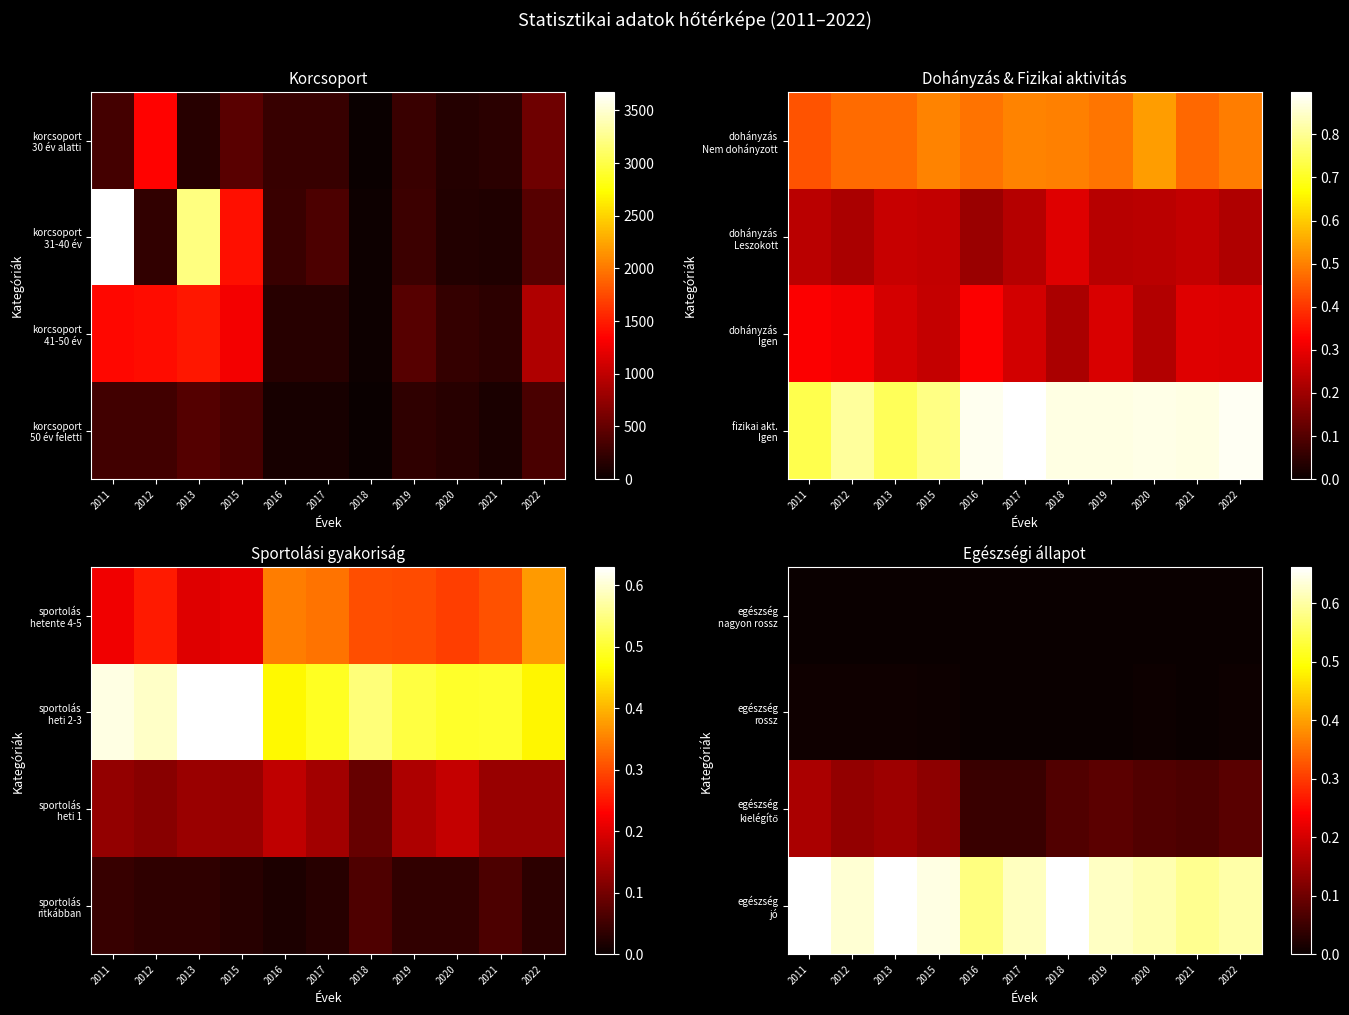

At how many categories does at least one series exceed 0?

11